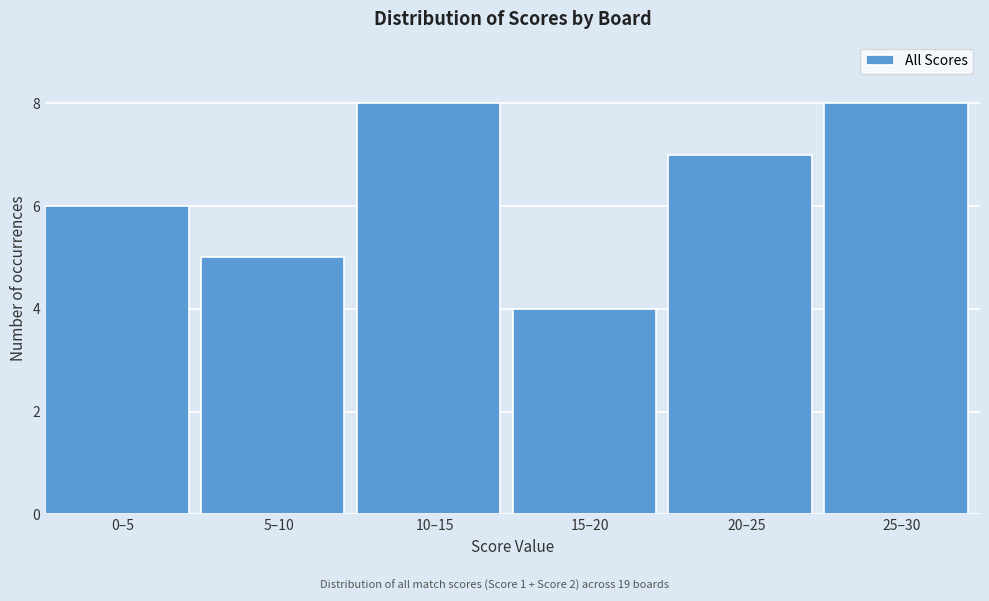

Reading left to right, what are all the values shown in this chart?

0–5=6	5–10=5	10–15=8	15–20=4	20–25=7	25–30=8